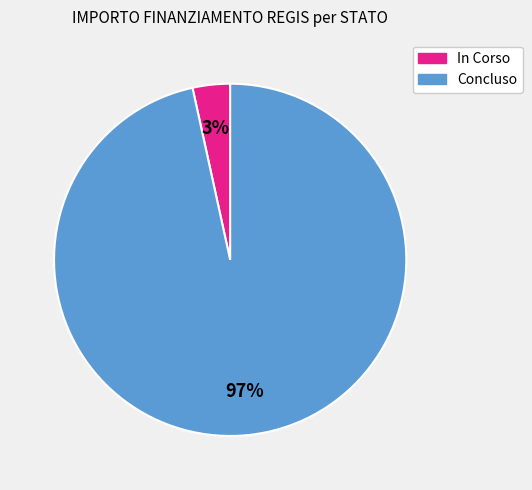

Does any single category account for the majority?

Yes